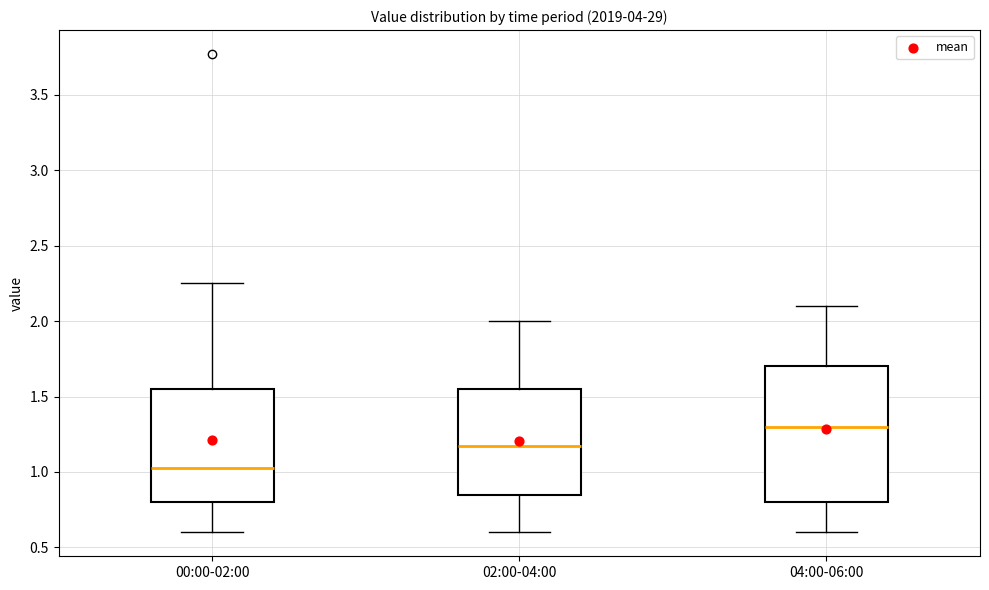

Reading left to right, transcribe this box plot: for each box, give where its median line is, the range the box spans, and where its two whiskers end, as read against the y-axis. The values are not printed on the chart, so give them approximately, as read against the axis.

00:00-02:00: median 1.05, box 0.80 to 1.55, whiskers 0.60 to 2.25
02:00-04:00: median 1.20, box 0.85 to 1.55, whiskers 0.60 to 2.00
04:00-06:00: median 1.30, box 0.80 to 1.70, whiskers 0.60 to 2.10